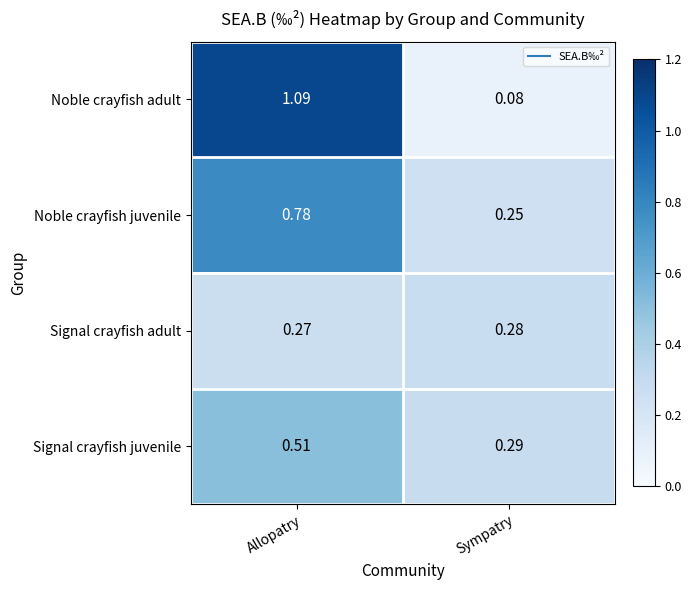

Which series has the widest spread of values?

Noble crayfish adult